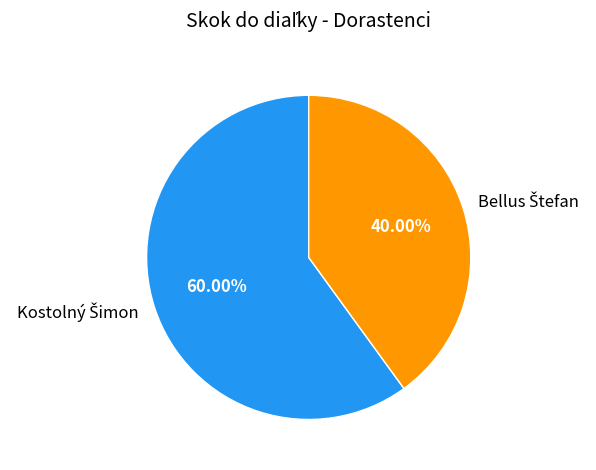

Is there any slice that represents more than half of the pie?

Yes